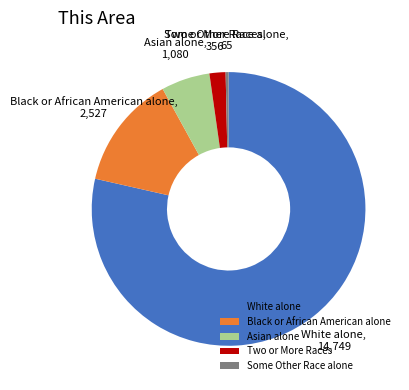

Between Some Other Race alone and Black or African American alone, which is larger?

Black or African American alone